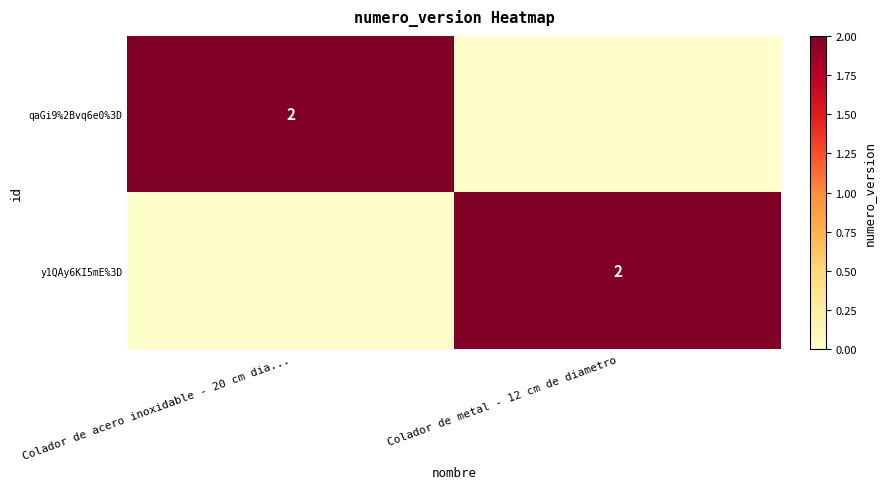

The qaGi9%2Bvq6e0%3D series shows 4 at Colador de acero inoxidable - 20 cm dia.... True or false?

False